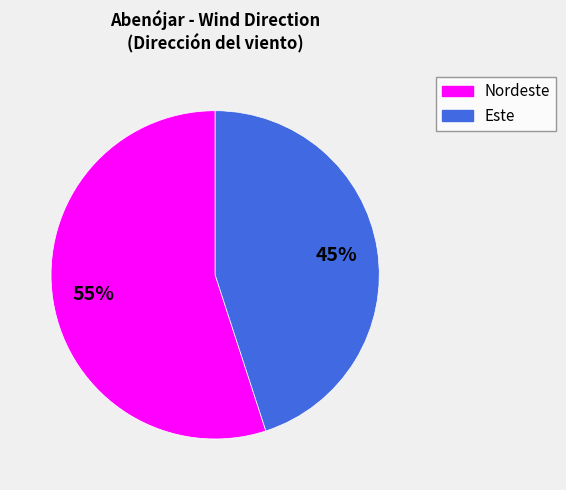

Which has a higher value, Nordeste or Este?

Nordeste